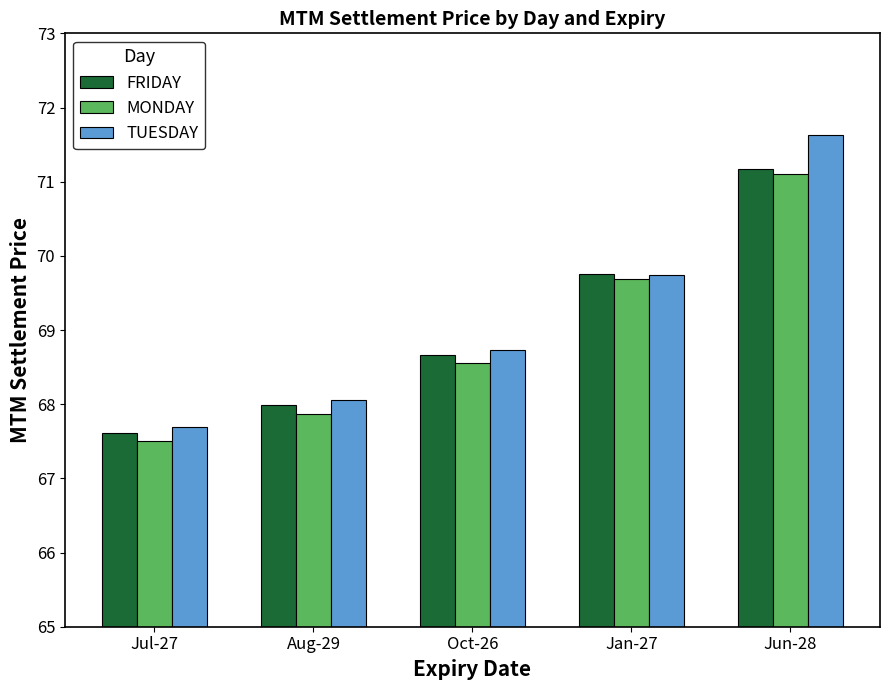

What are all the series names shown in the legend?

FRIDAY, MONDAY, TUESDAY